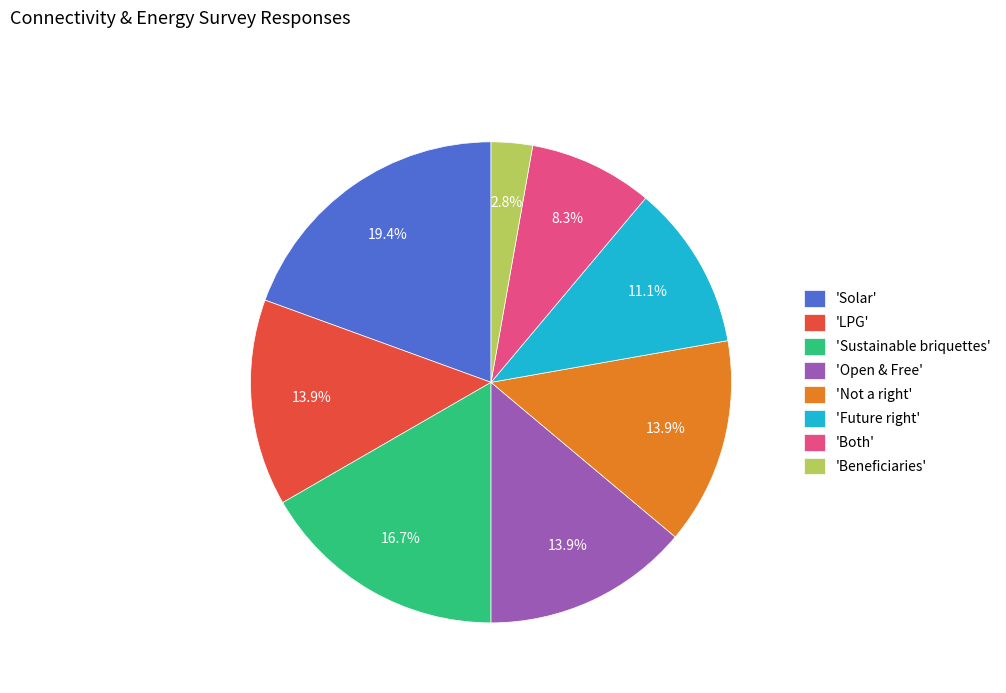

Do 'Open & Free' and 'Solar' together represent more than half of the pie?

No